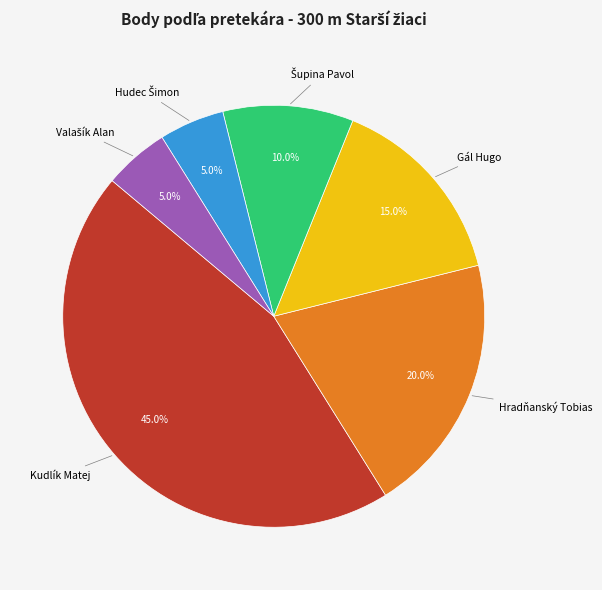

Is there a majority slice in this chart?

No